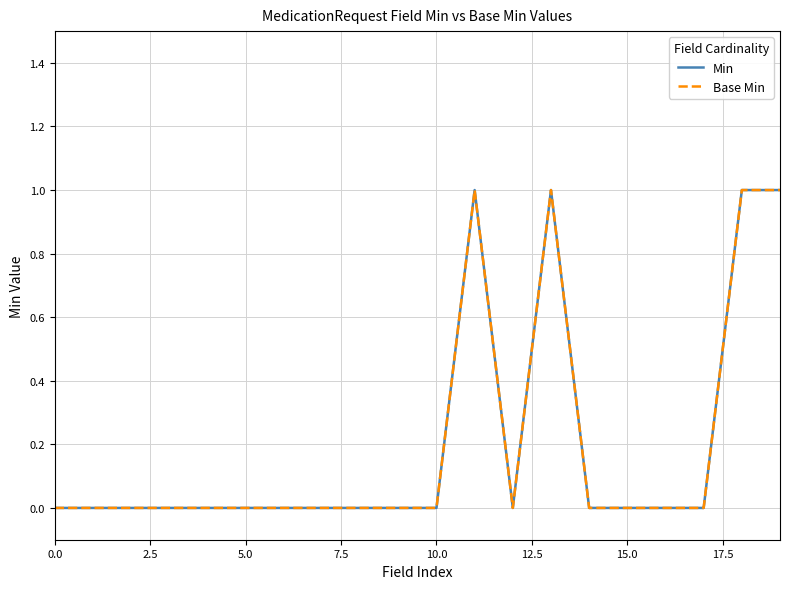

Is this an area chart (filled region under the line)?

No